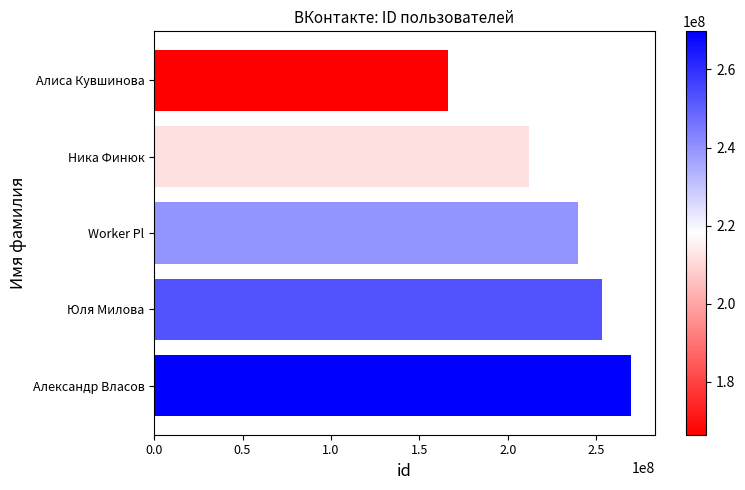

What is the ratio of the value at Ника Финюк to the value at Алиса Кувшинова?

1.3